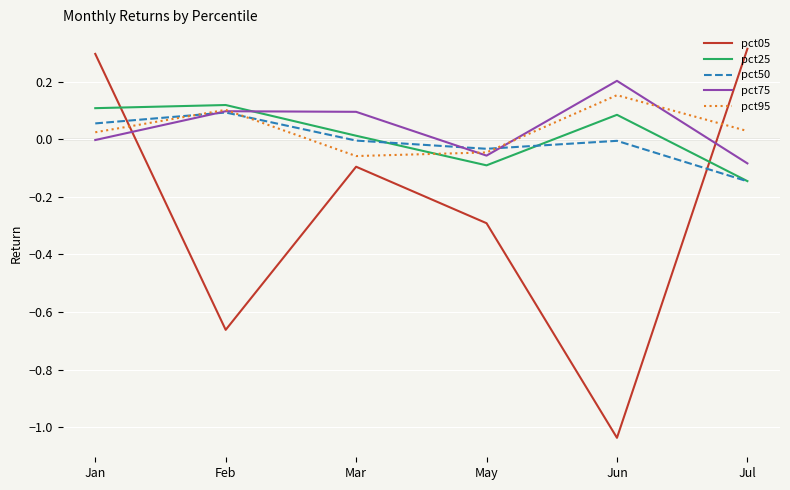

What is the difference between the maximum and minimum values in the pct05 series?

1.4